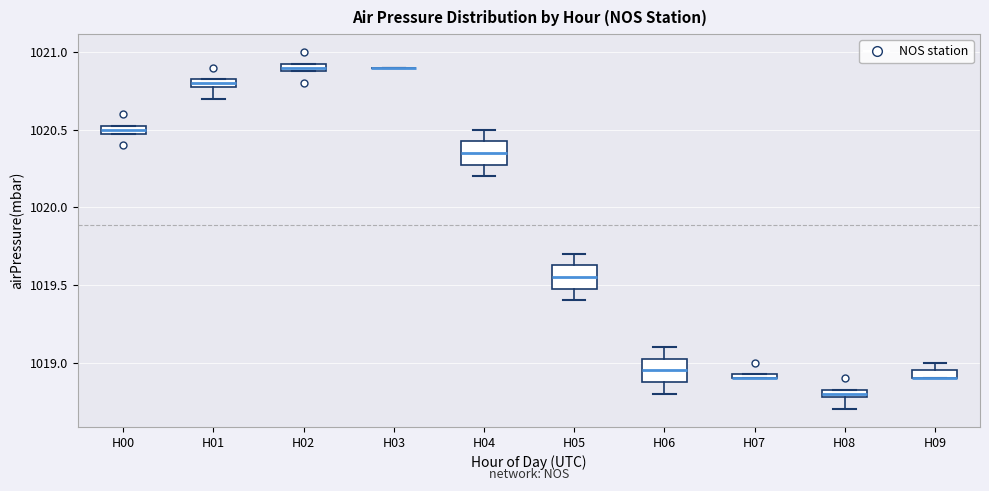

Where is the lower edge of the box for H07 on the y-axis? The values are not printed on the chart, so give them approximately, as read against the axis.

1018.90